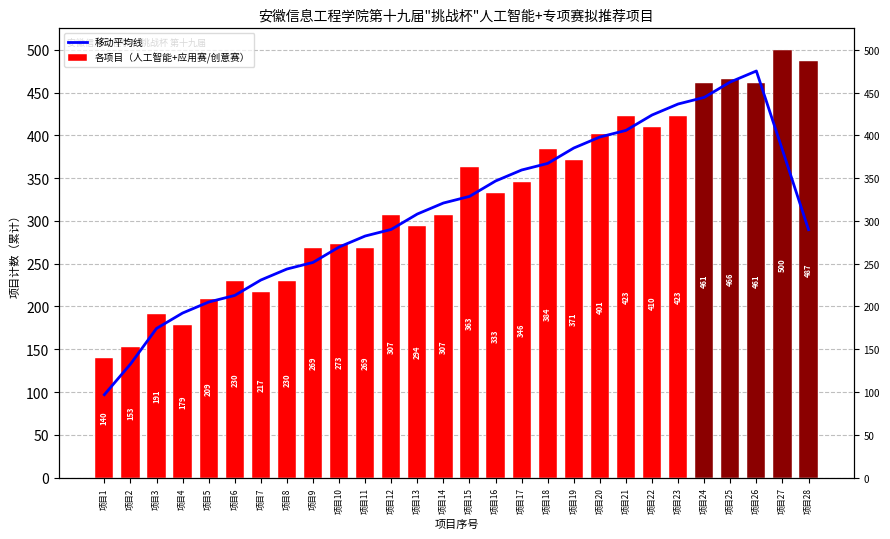

What is the value of the 移动平均线 bar at the 2nd from the left?

132.6